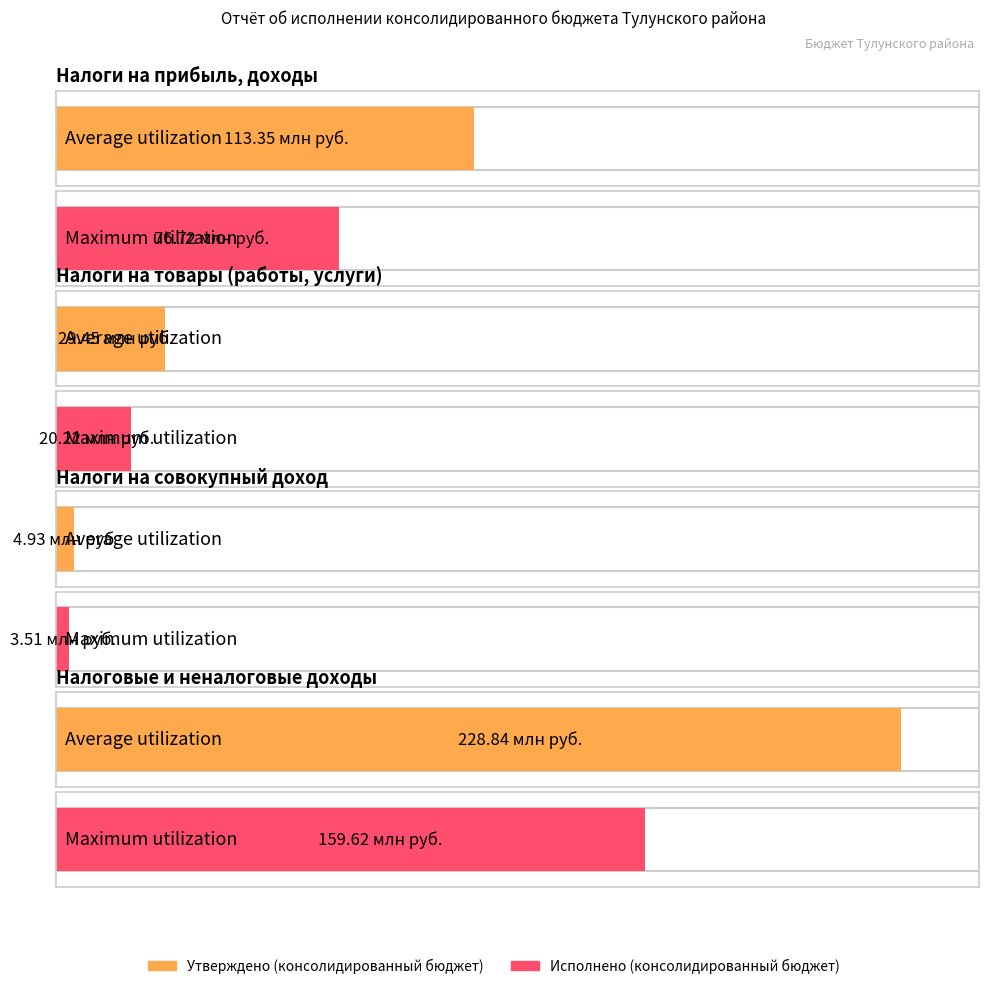

Which series has the largest range (max minus min)?

Утверждено (консолидированный бюджет)